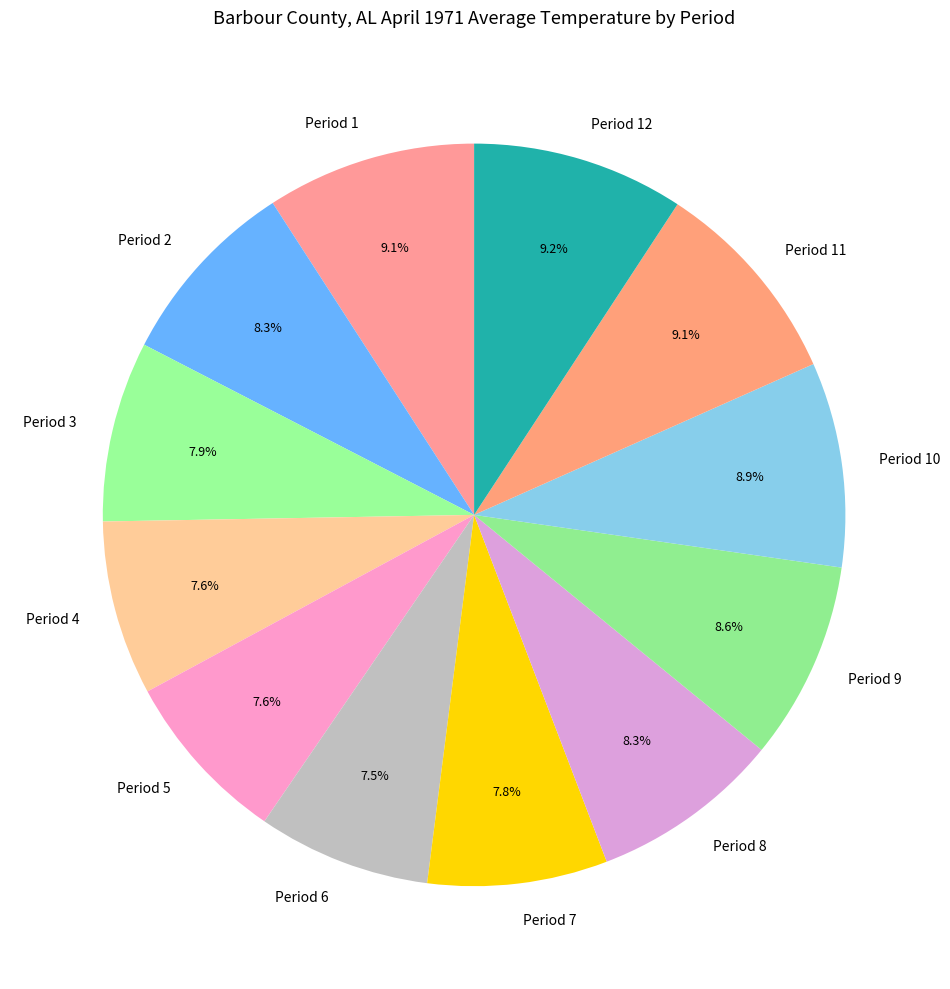

To the nearest percent, what is the average slice percentage?

8%